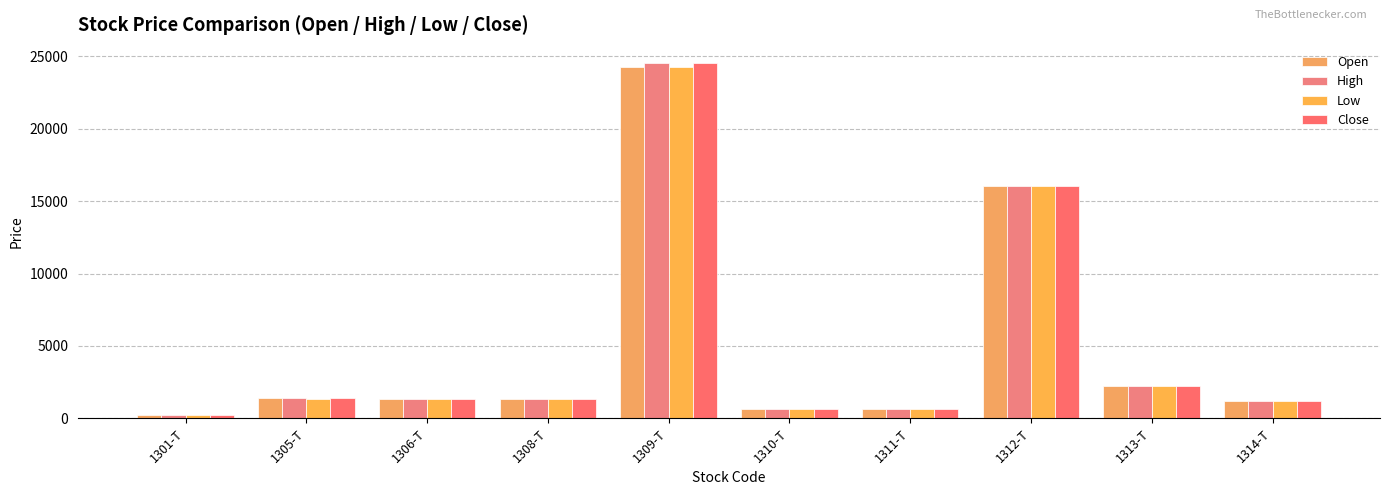

Which category has the highest value across all series?

1309-T